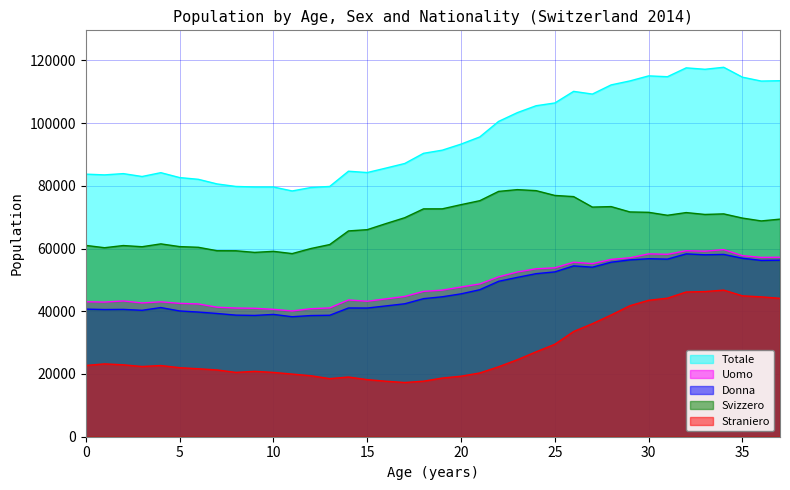

What is the sum of the Straniero values at 14 and 31?

63223